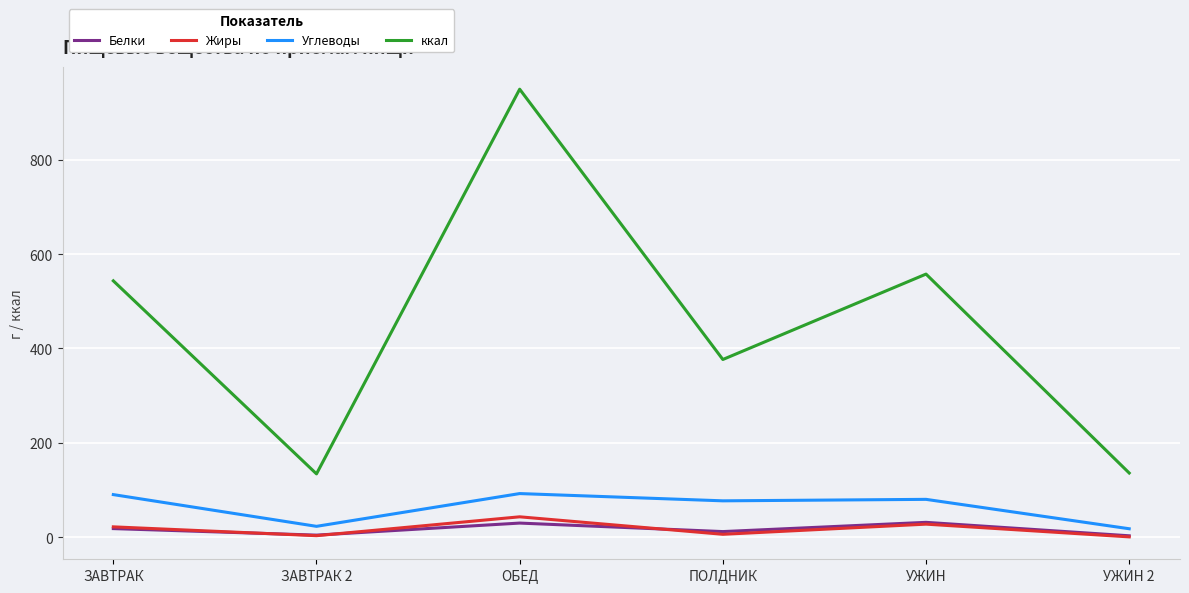

How many lines are shown in the chart?

4